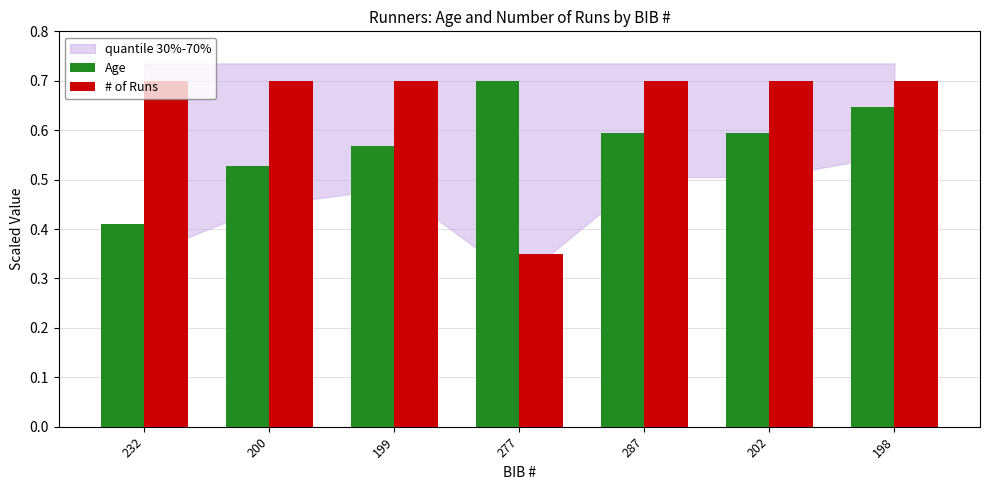

What position from the left is 277?

4